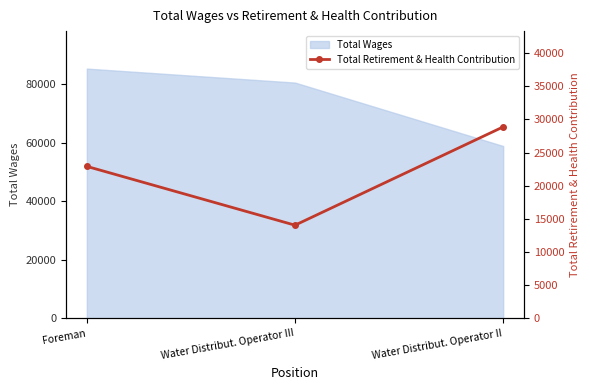

What is the difference between the maximum and minimum values?

14813